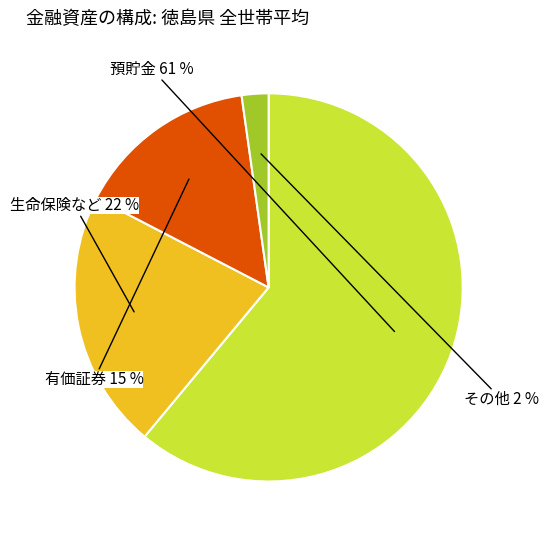

Is there any slice that represents more than half of the pie?

Yes